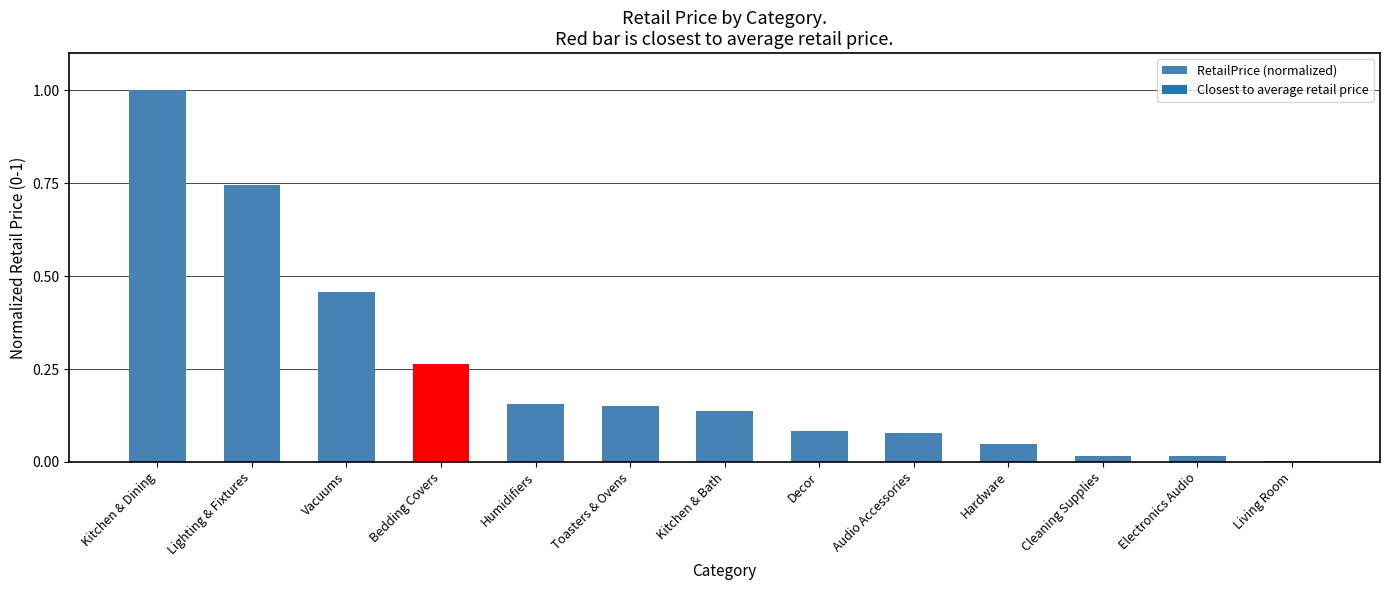

What is the sum of the values at Lighting & Fixtures and Audio Accessories?

0.8